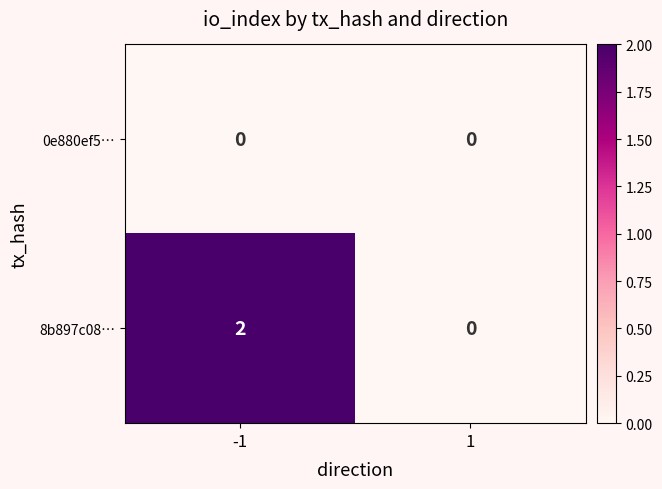

Rank the series at -1 from lowest to highest value.

0e880ef5…, 8b897c08…